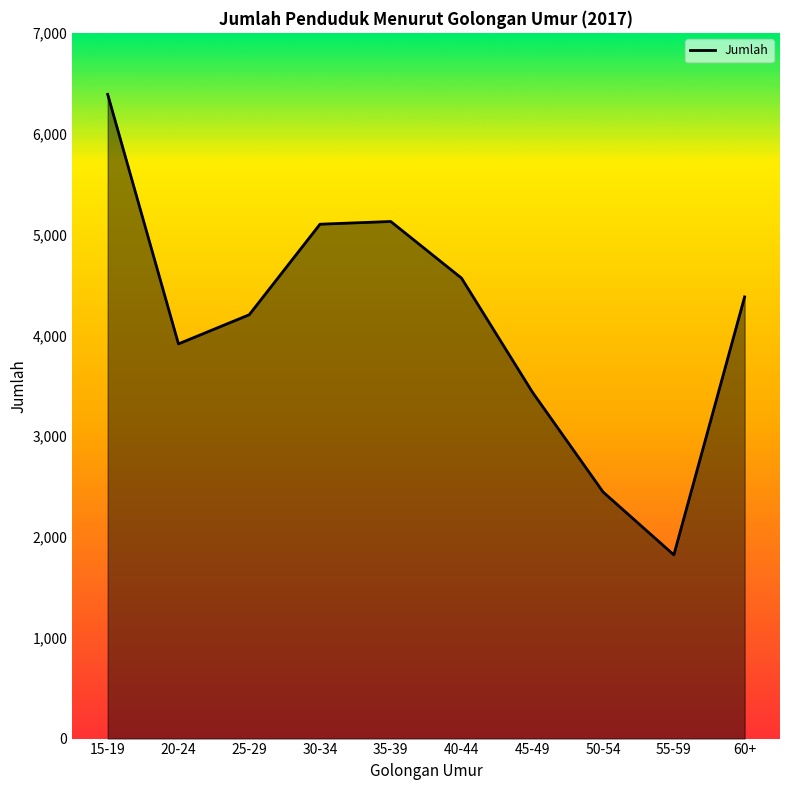

Does the chart display data point markers on the line(s)?

No